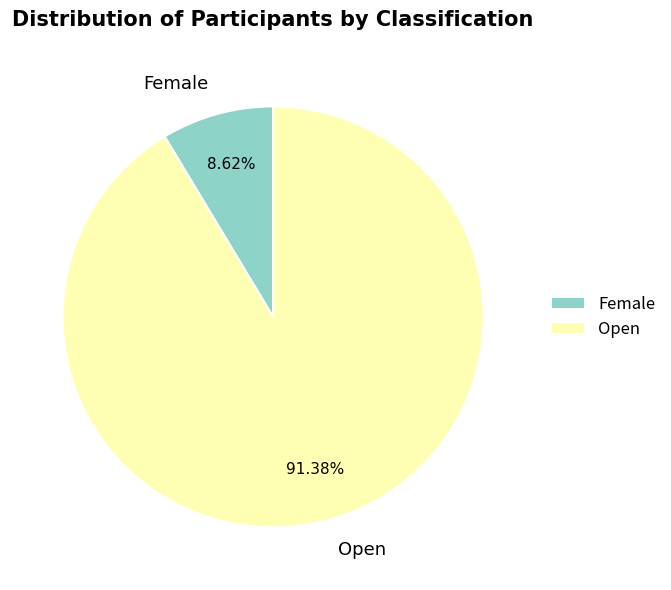

Rank the categories by value from highest to lowest.

Open, Female